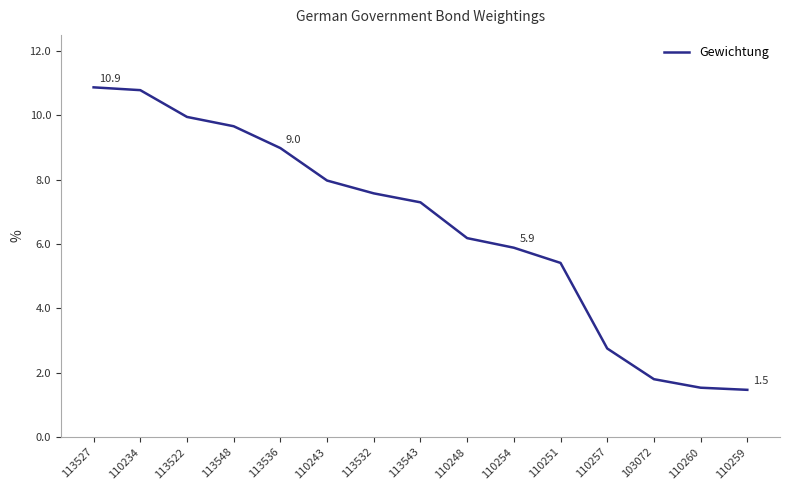

What position from the right is 113532?

9